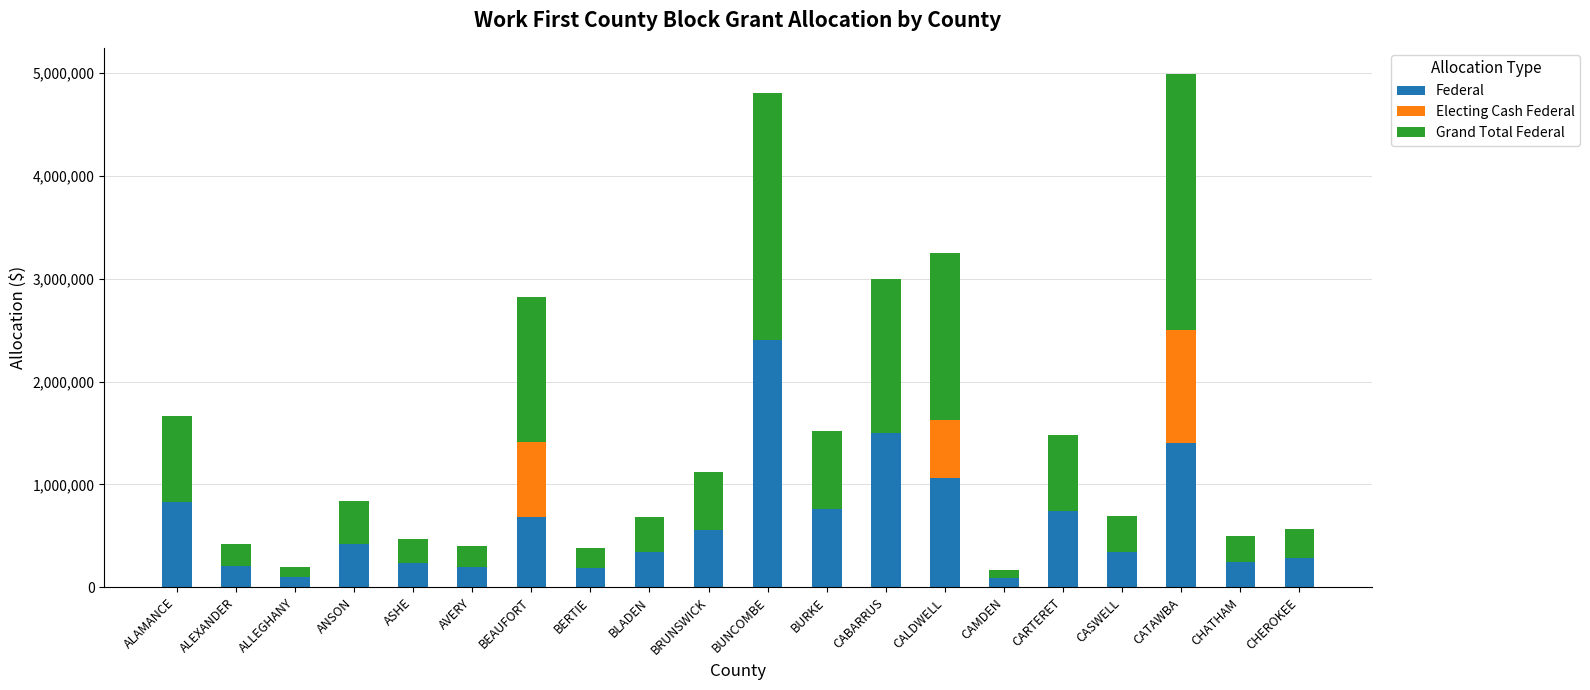

What is the maximum value for Federal?

2404228